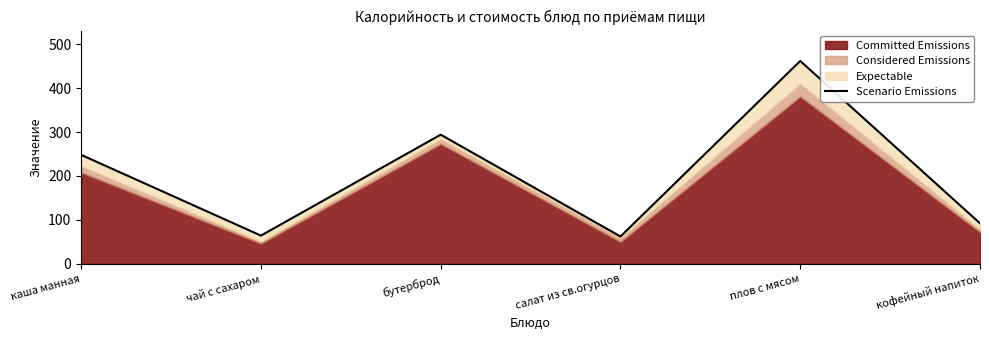

Between каша манная and бутерброд, which is larger?

бутерброд